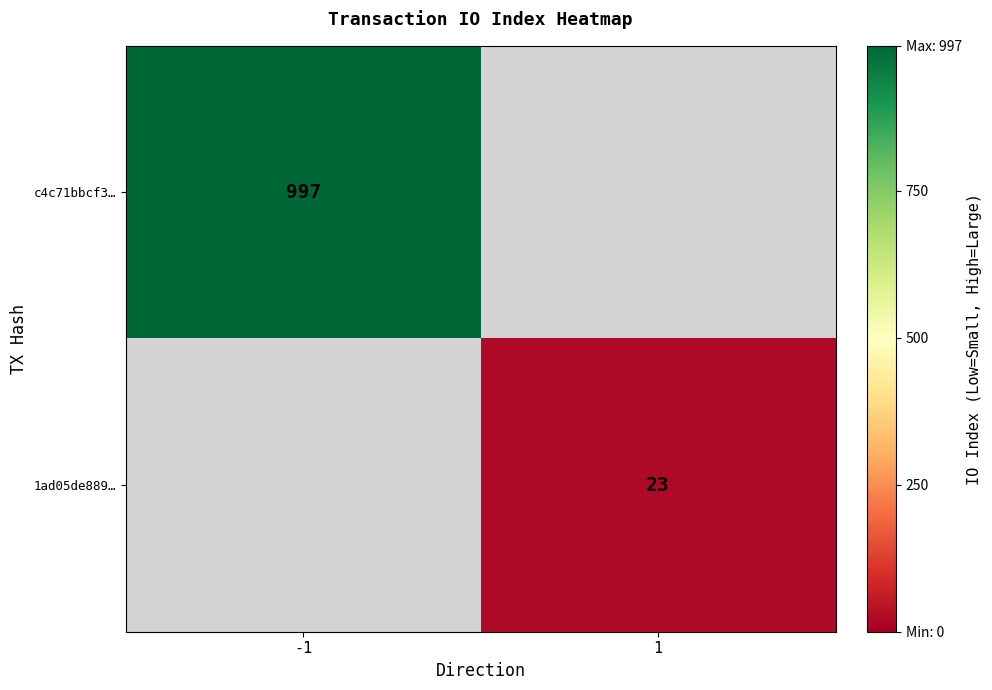

Between 1 and -1, which is larger?

-1